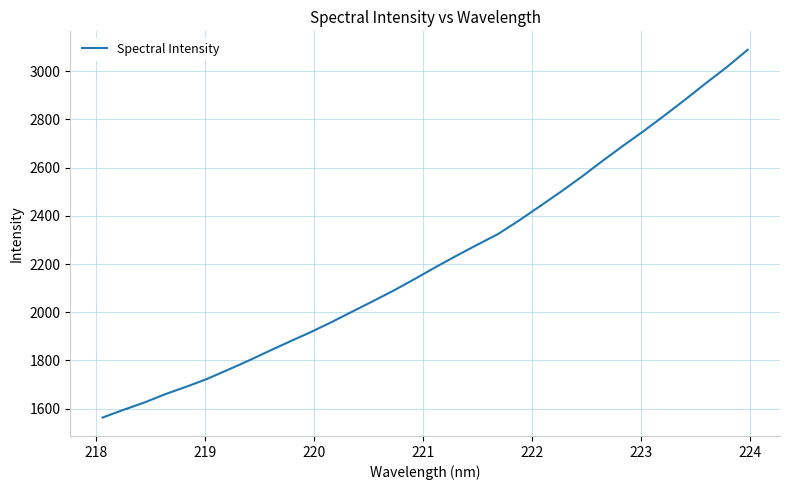

What is the minimum value shown in the chart?

1562.5